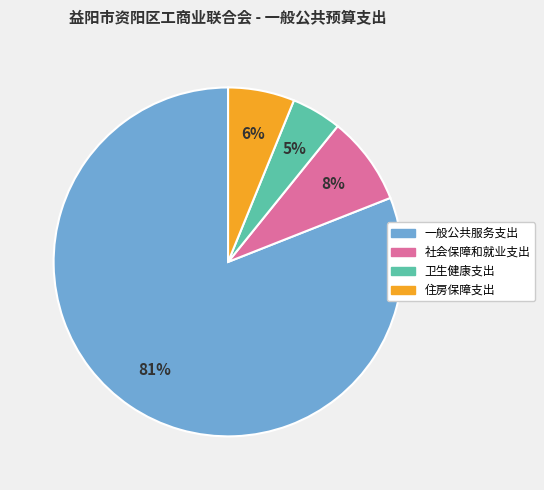

To the nearest percent, what is the average slice percentage?

25%